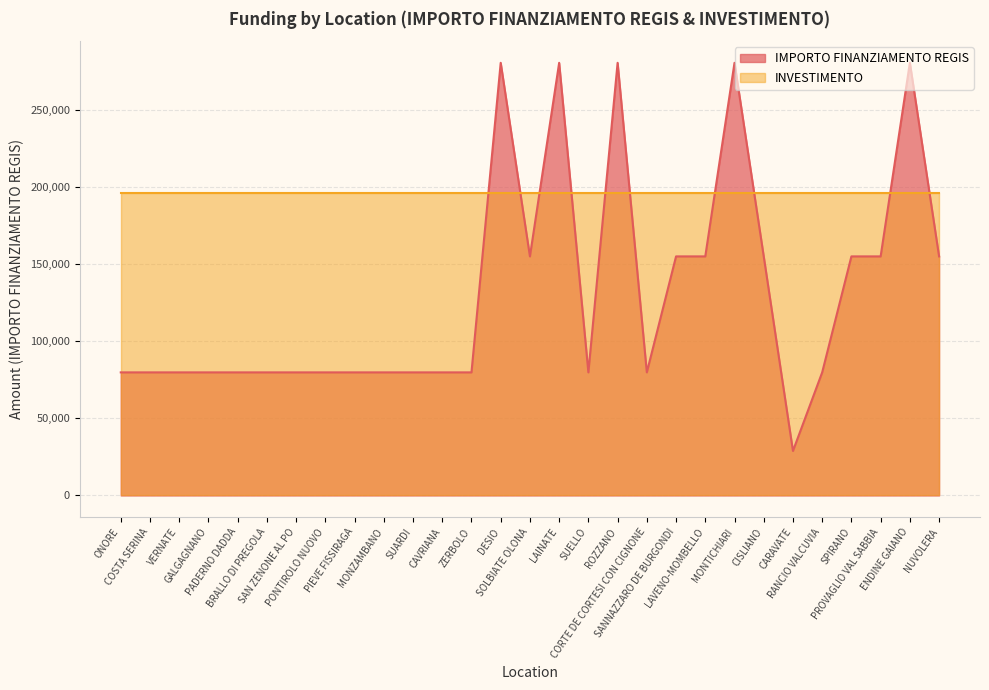

How many data points are less than 79922?

1